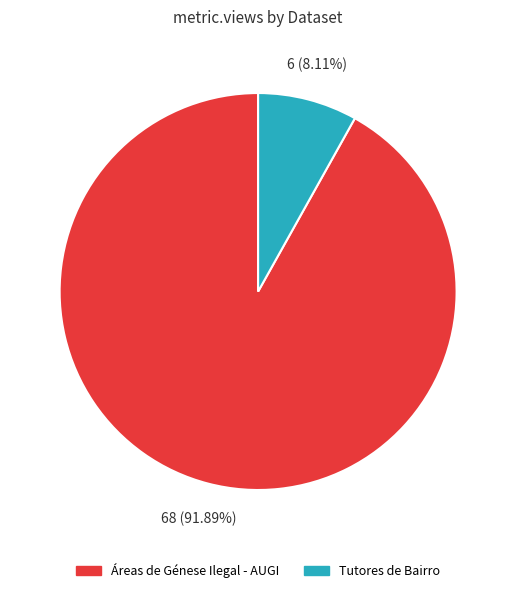

What is the total percentage of Áreas de Génese Ilegal - AUGI and Tutores de Bairro?

100.0%